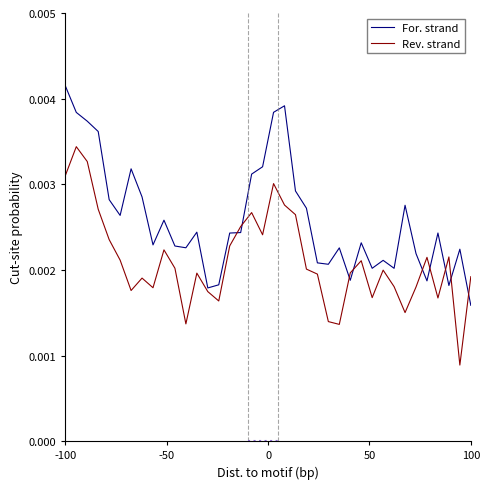

How many lines are shown in the chart?

2